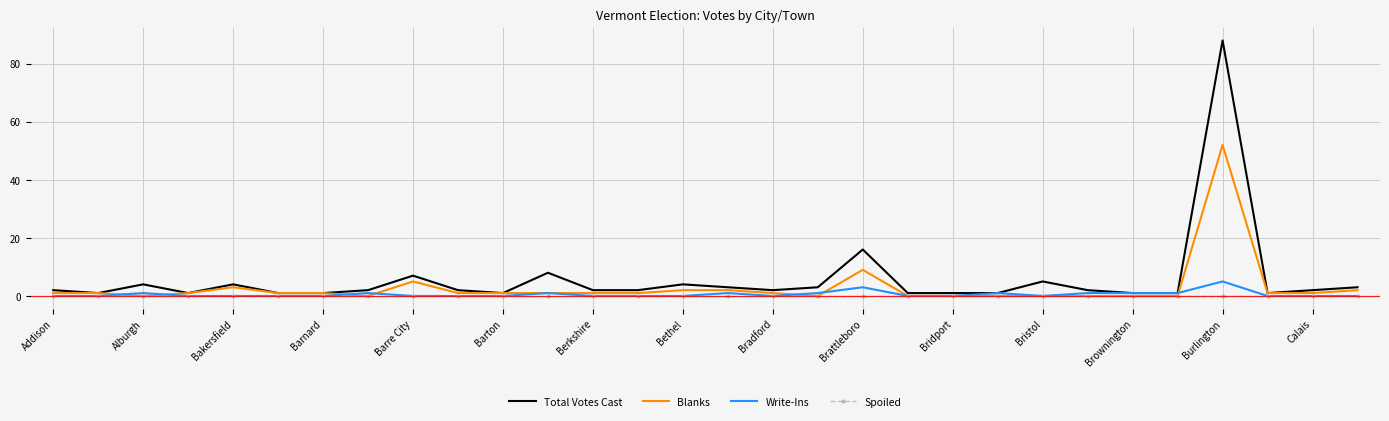

What is the highest value of the Total Votes Cast series?

88